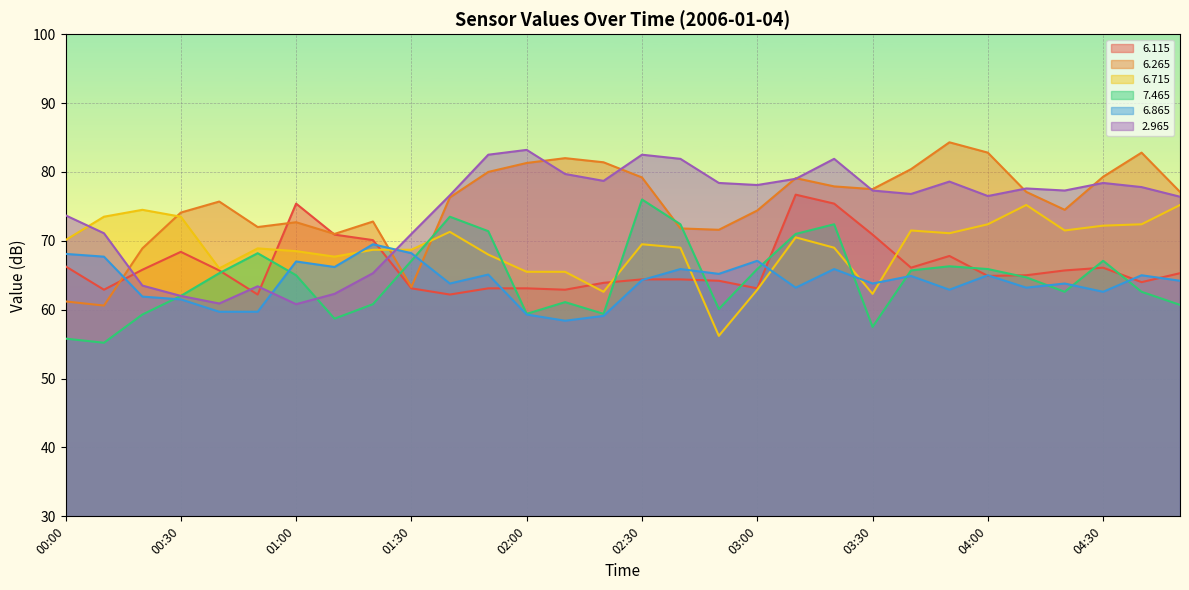

Which has a higher value, 01:20 or 03:50?

01:20